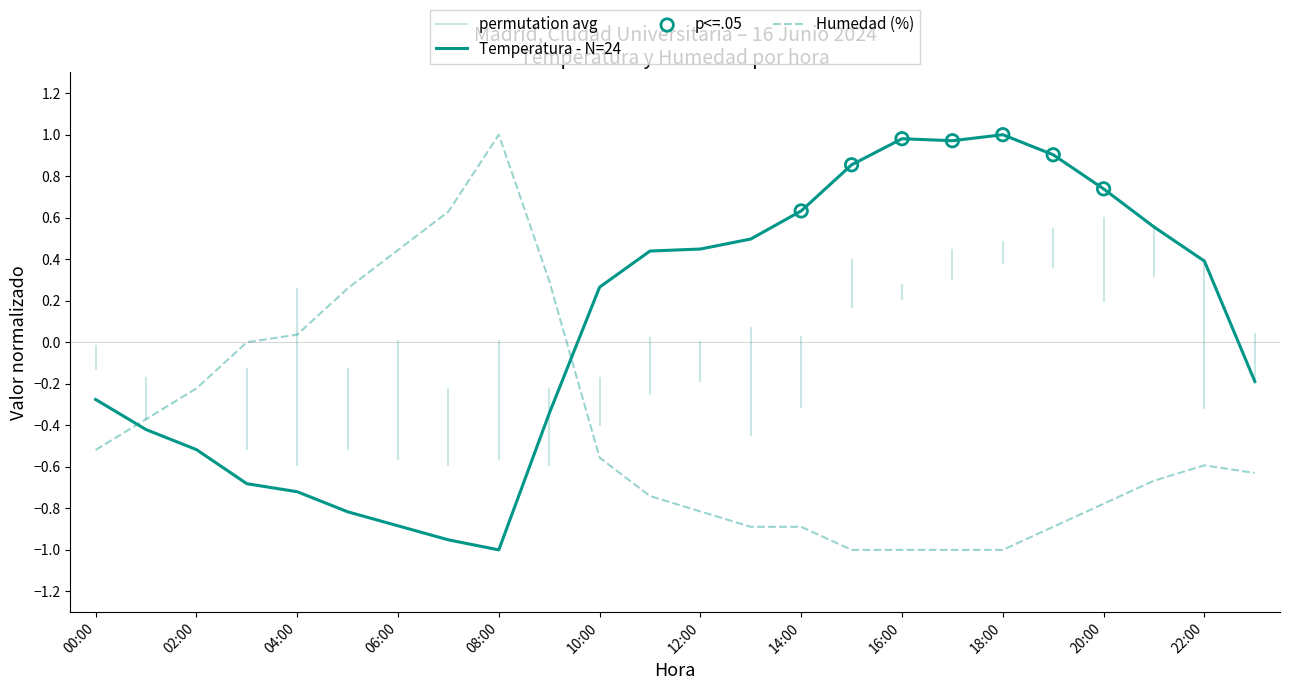

Is the value of Humedad (%) at 16:00 greater than the value of Temperatura (°C) at 11:00?

No